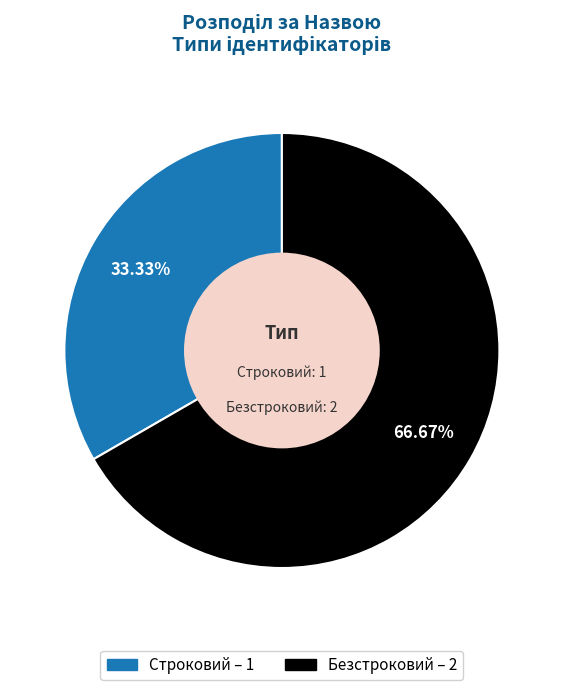

What percentage is the Строковий slice, to the nearest percent?

33%